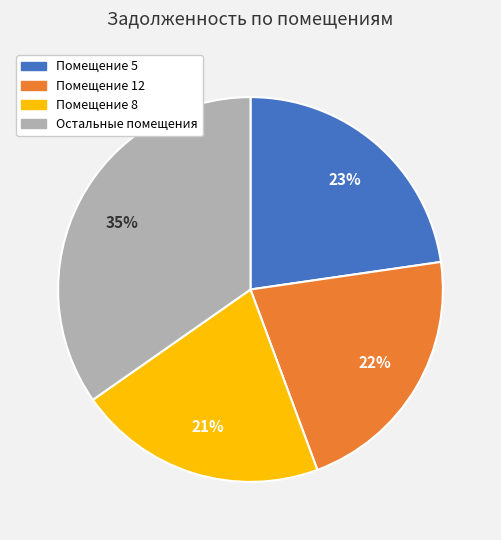

Does any single category account for the majority?

No